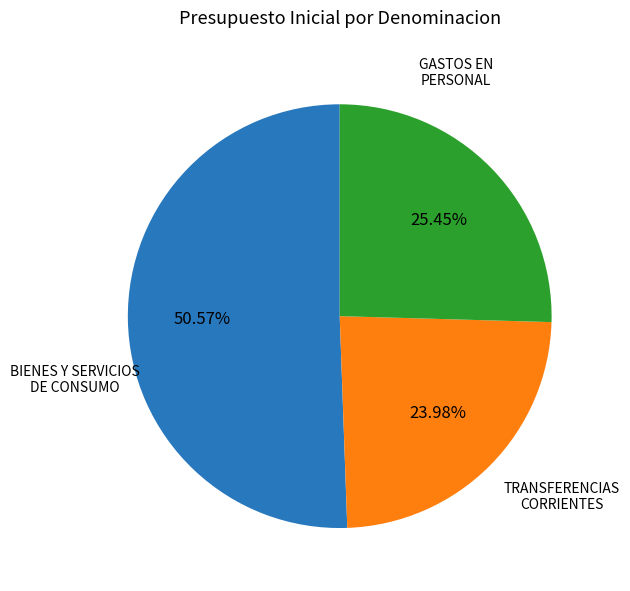

What is the majority slice?

GASTOS EN PERSONAL